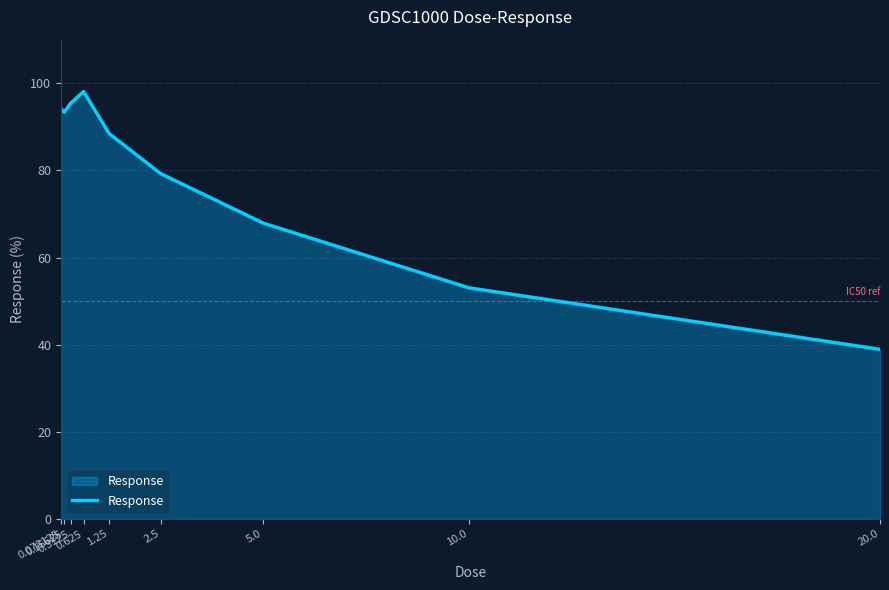

What position from the left is 0.625?

4